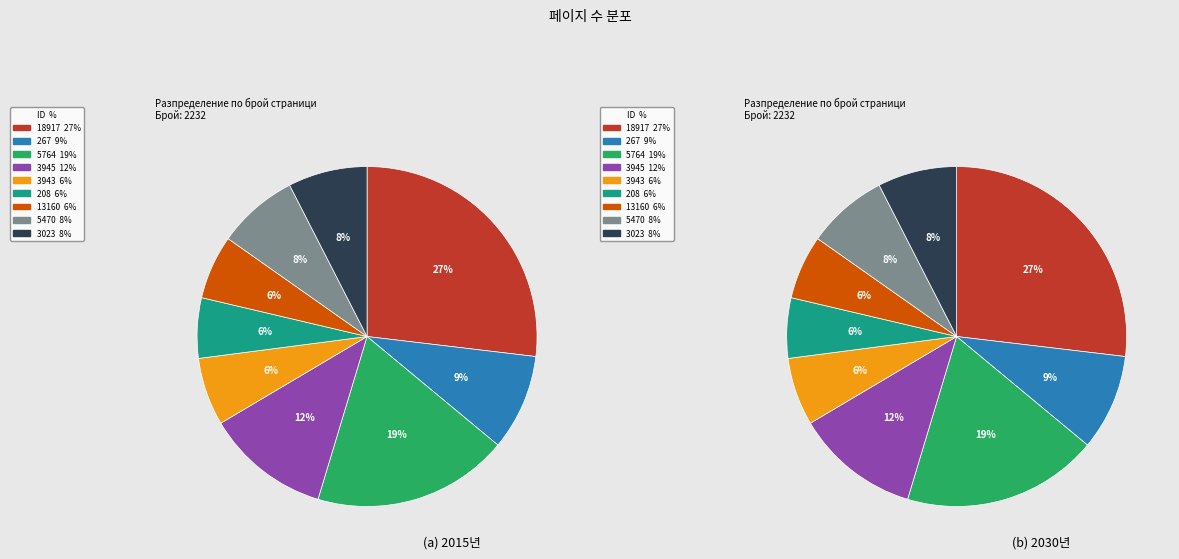

How many slices are in this pie chart?

9